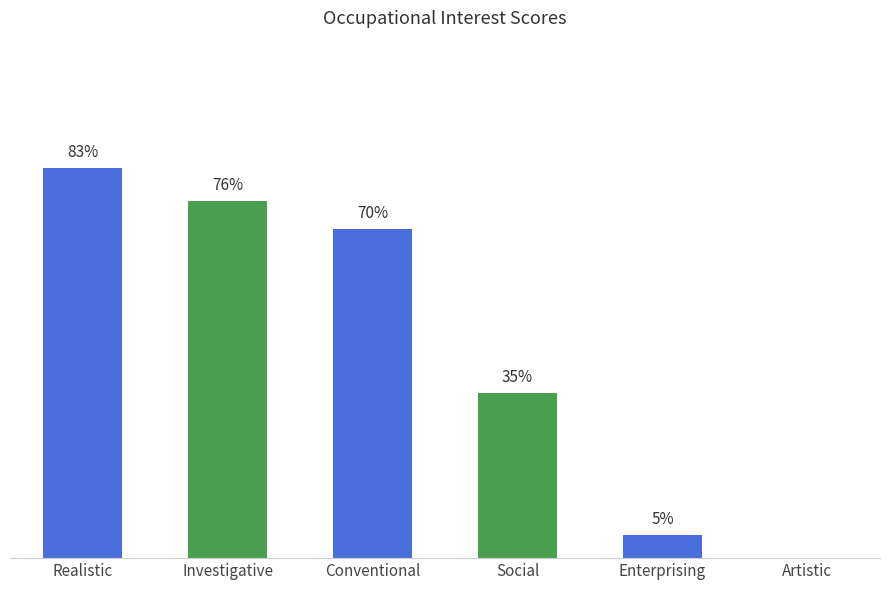

Which category has the highest value across all series?

Realistic